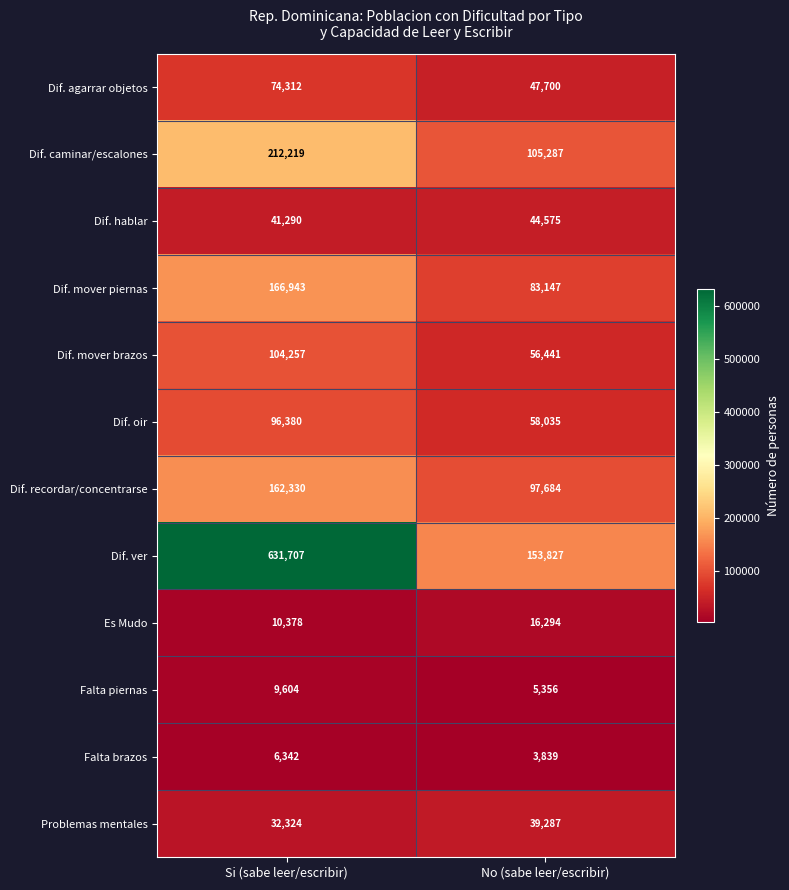

What is the difference between the highest and lowest values at No (sabe leer/escribir)?

149988